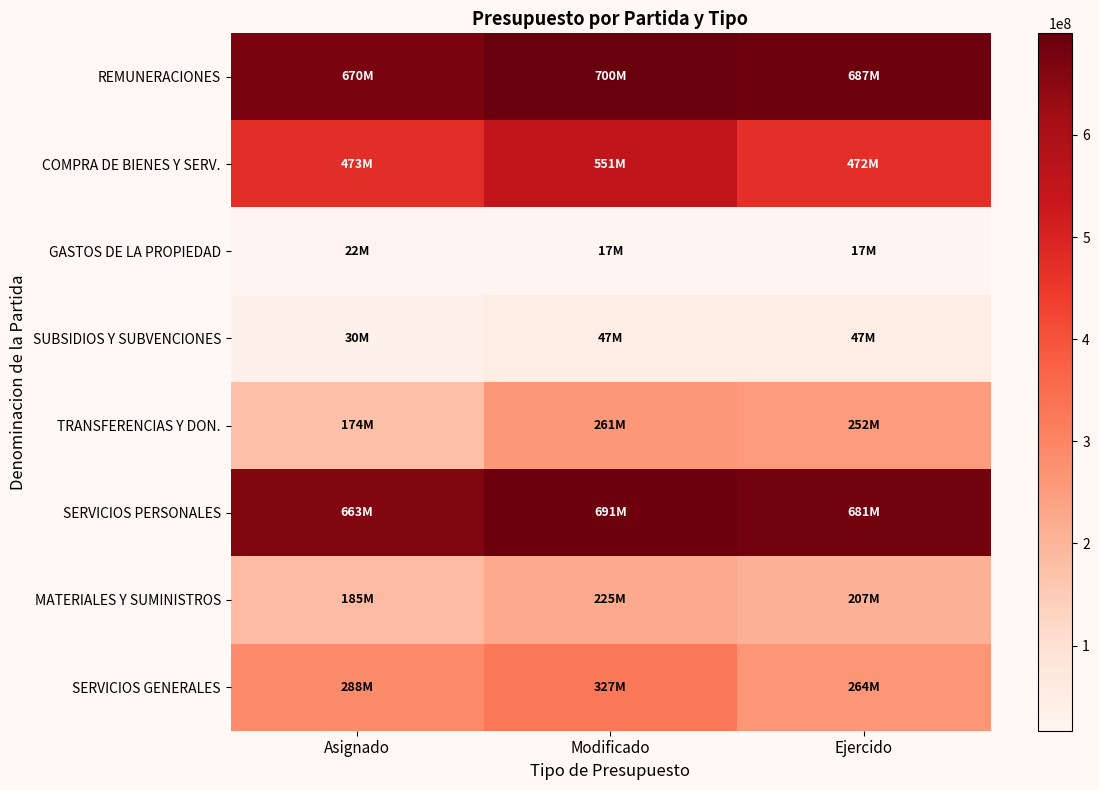

Reading left to right, transcribe all the data shown in this chart.

REMUNERACIONES: Asignado=670324185.7	Modificado=699544552.5	Ejercido=687136203.9
COMPRA DE BIENES Y SERV.: Asignado=473023308.1	Modificado=551457618.9	Ejercido=471864001.4
GASTOS DE LA PROPIEDAD: Asignado=22196176.9	Modificado=16652255.7	Ejercido=16628728.9
SUBSIDIOS Y SUBVENCIONES: Asignado=30337854.3	Modificado=47479967.8	Ejercido=46753559.0
TRANSFERENCIAS Y DON.: Asignado=174054724.5	Modificado=261223200.1	Ejercido=252120573.7
SERVICIOS PERSONALES: Asignado=663065794.2	Modificado=691471747.9	Ejercido=681355384.3
MATERIALES Y SUMINISTROS: Asignado=185025350.1	Modificado=224510257.3	Ejercido=207414351.7
SERVICIOS GENERALES: Asignado=287997958.0	Modificado=326947361.6	Ejercido=264449649.7